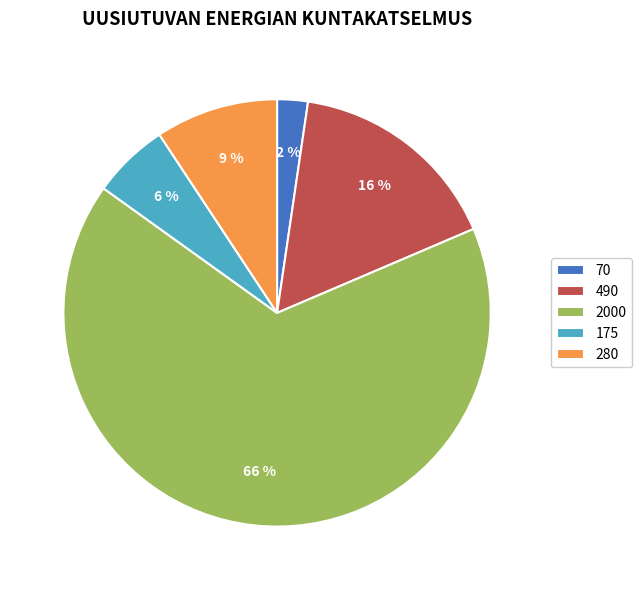

Which has a higher value, 280 or 490?

490